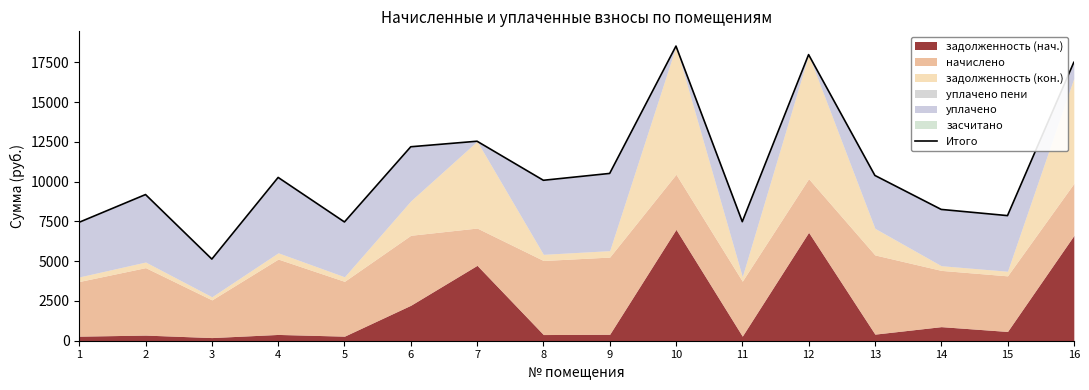

True or false: the data shows 17827.2 at 8.

False